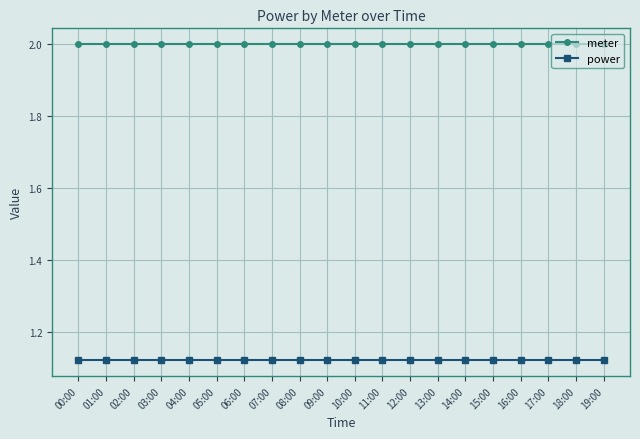

What is the total value across all series at 08:00?

3.1